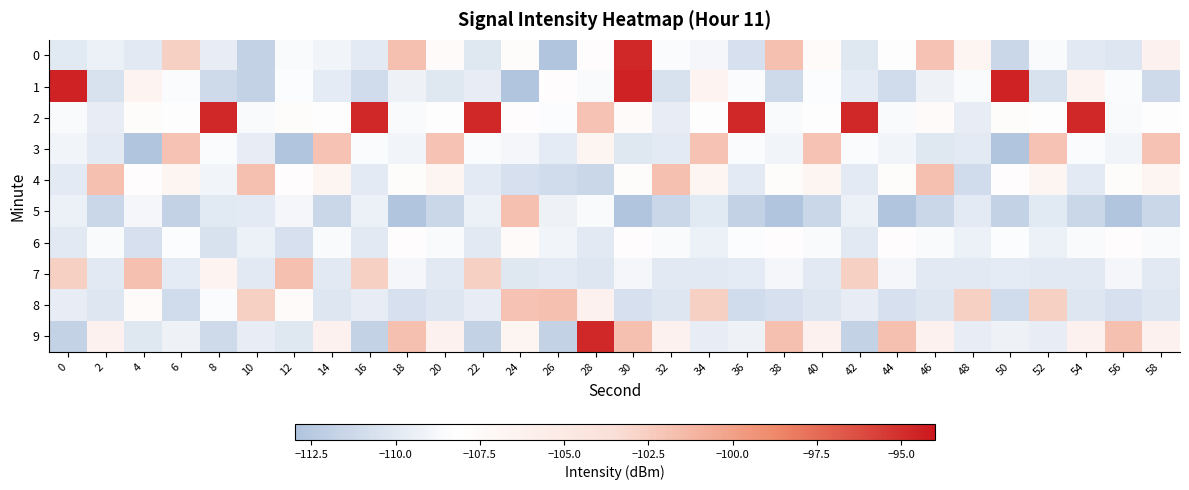

Between 16 and 58, which is larger?

58